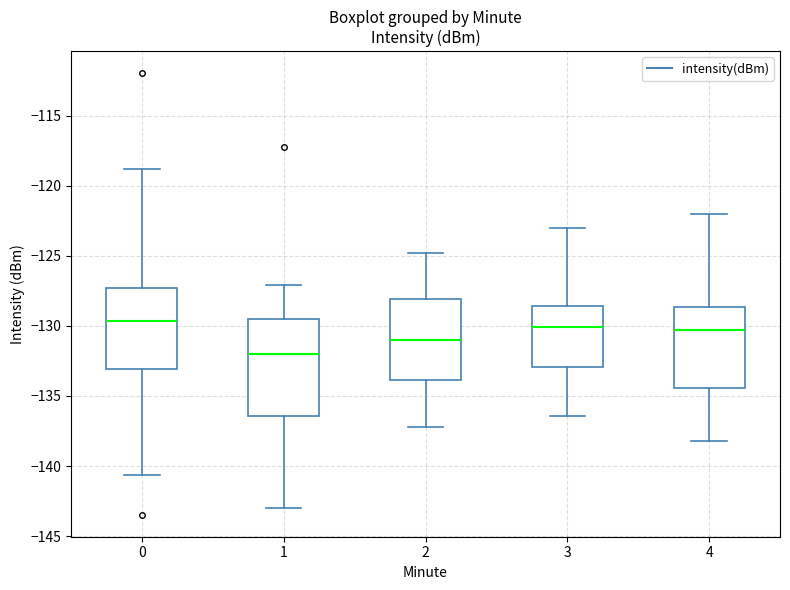

Which box is the tallest, from its lower edge to its upper edge?

1